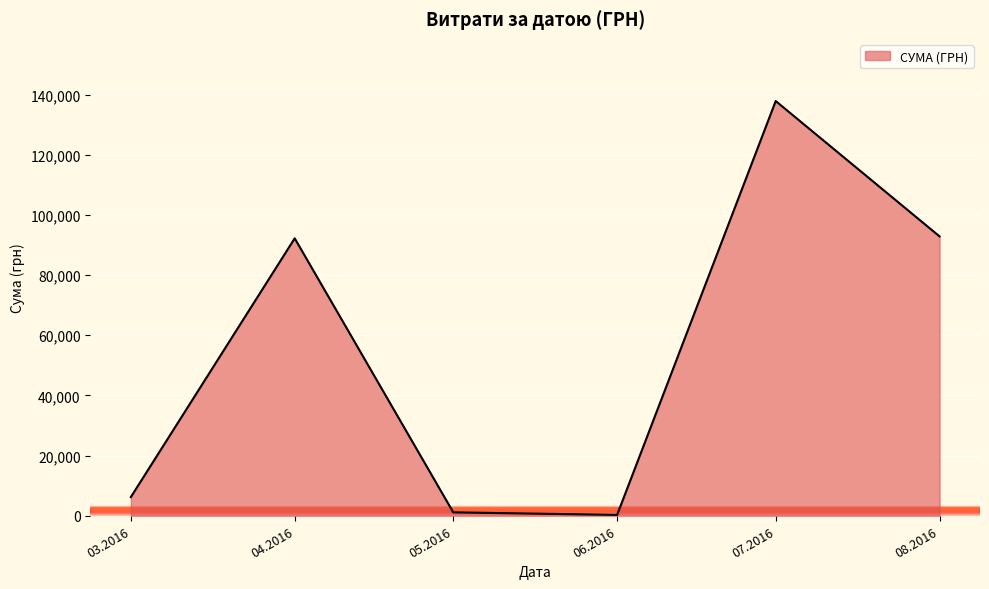

Reading right to left, transcribe all the data shown in this chart.

08.2016=92856.7	07.2016=137843.0	06.2016=300.0	05.2016=1134.2	04.2016=92212.2	03.2016=6218.4